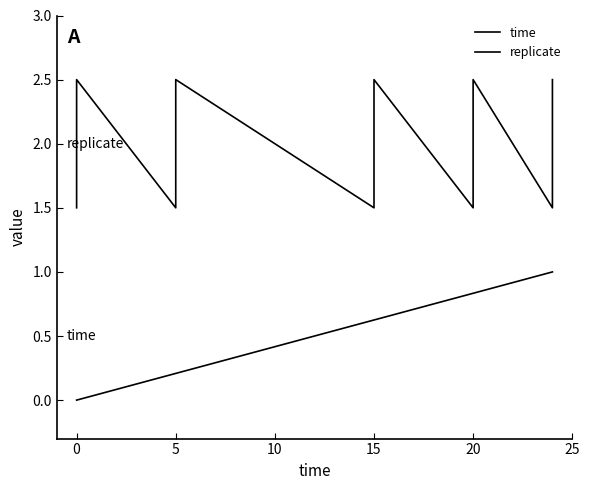

At 20, list the series in order from smallest to largest.

time, replicate